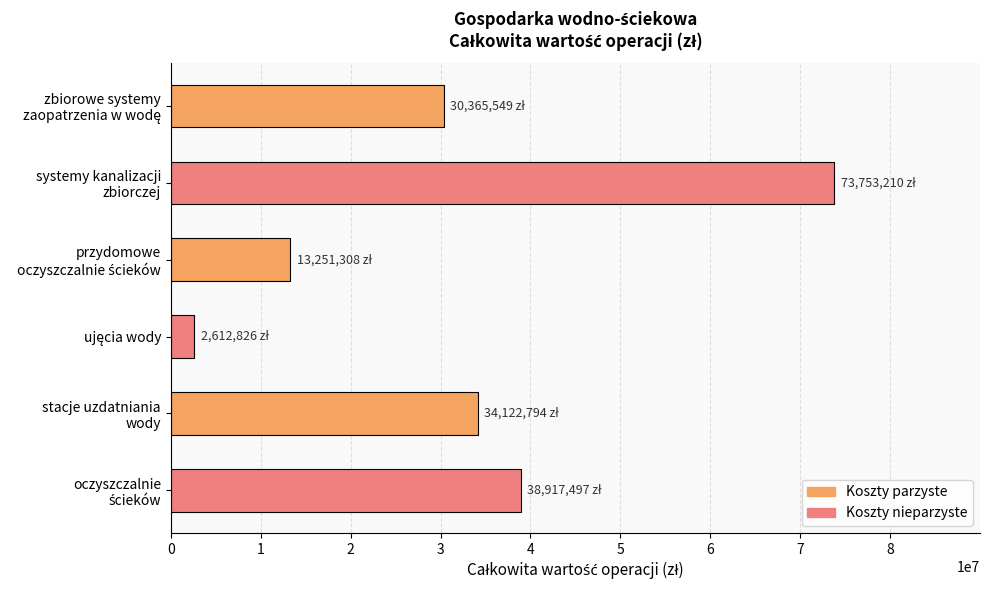

What is the sum of all values?

193023184.9